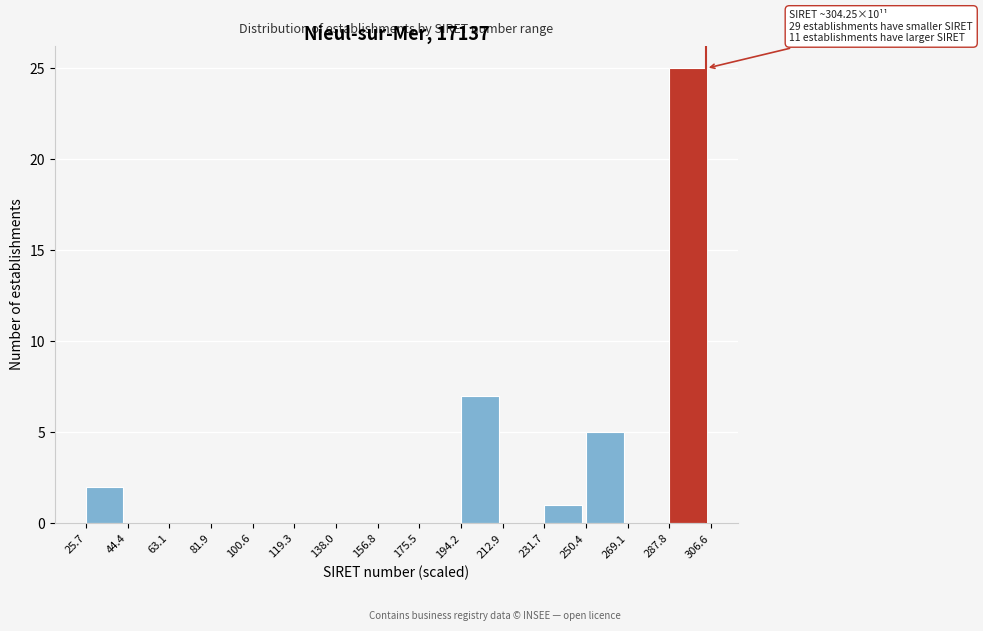

Which range on the x-axis has the tallest bar?

287.8 to 306.6